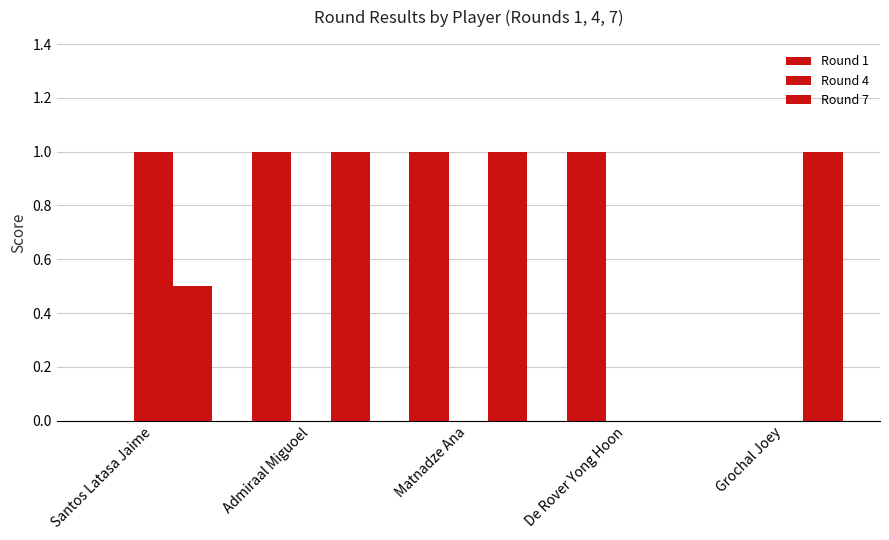

What is the sum of all Round 7 values?

3.5